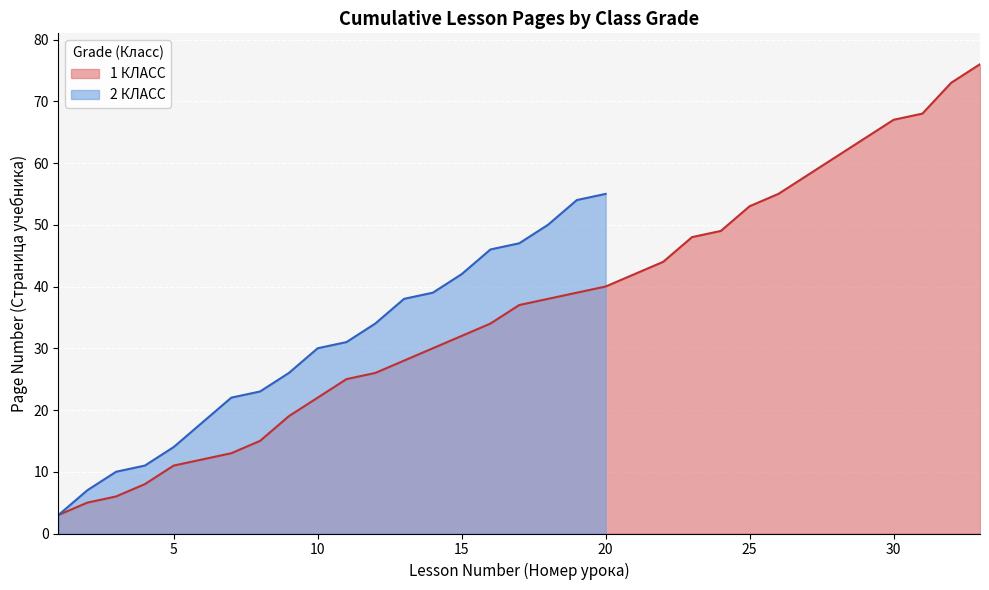

What is the change in value from 12 to 18?

+16